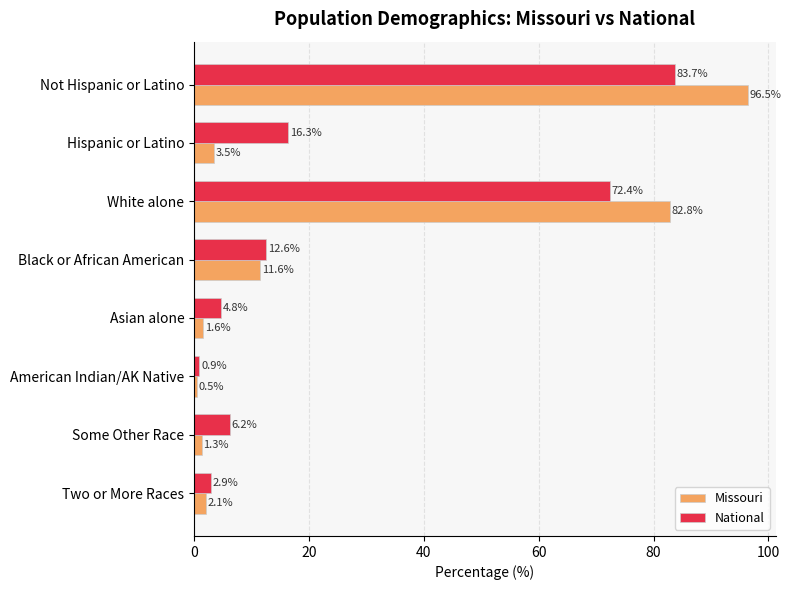

Rank the categories by National value from highest to lowest.

Not Hispanic or Latino, White alone, Hispanic or Latino, Black or African American, Some Other Race, Asian alone, Two or More Races, American Indian/AK Native